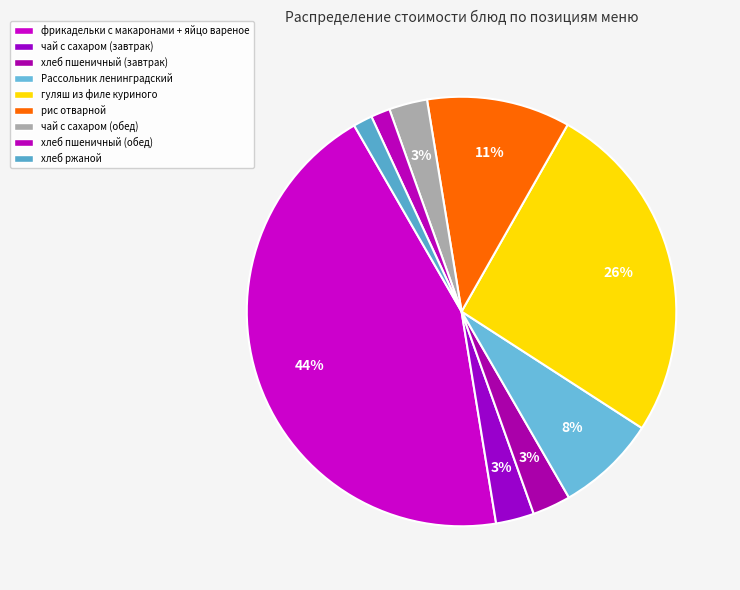

Count the number of slices in the pie.

9